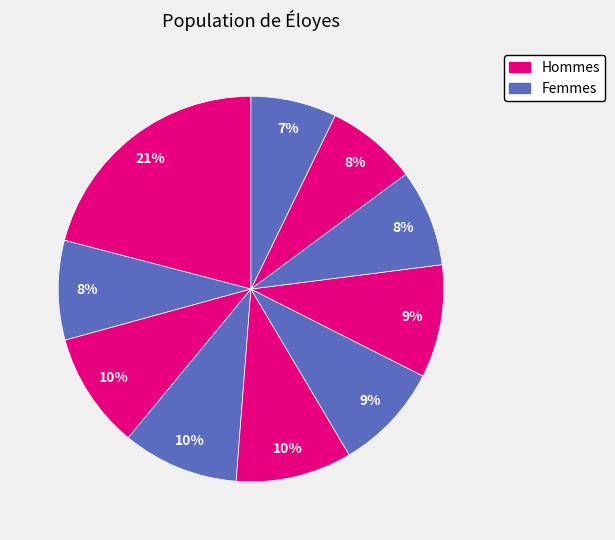

Does any single category account for the majority?

No